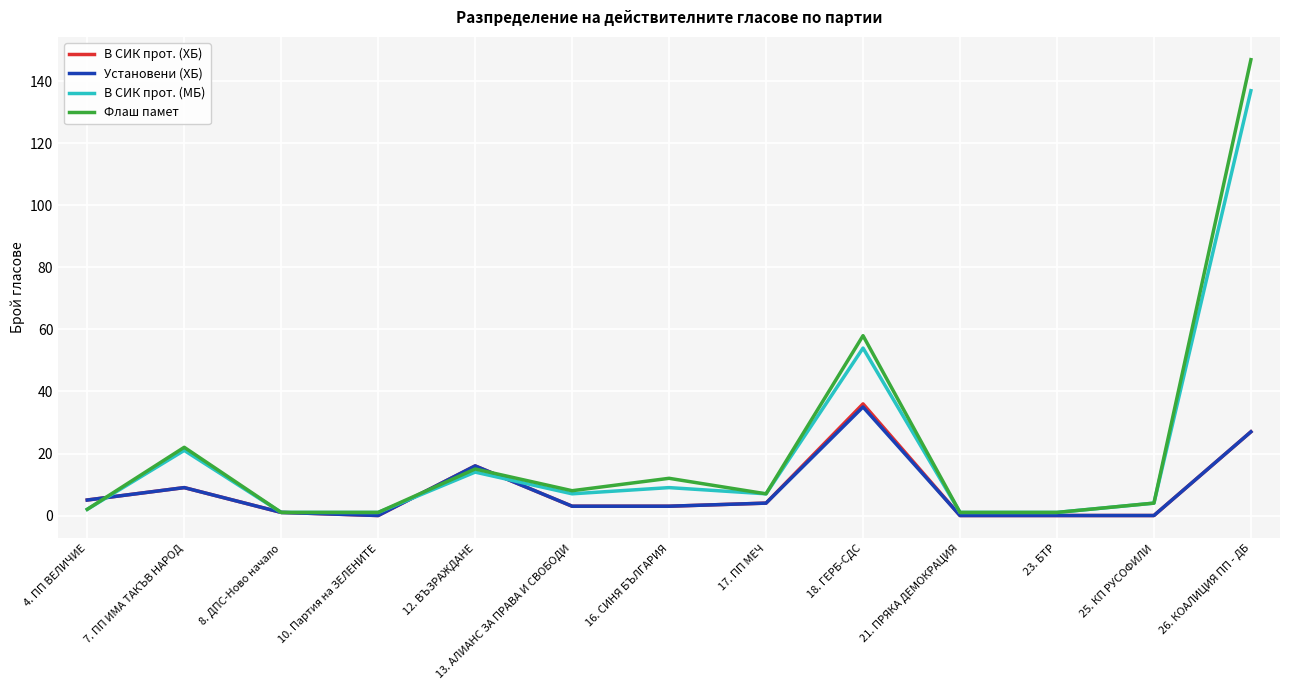

Which series changed the most between 17. ПП МЕЧ and 26. КОАЛИЦИЯ ПП - ДБ?

Флаш памет